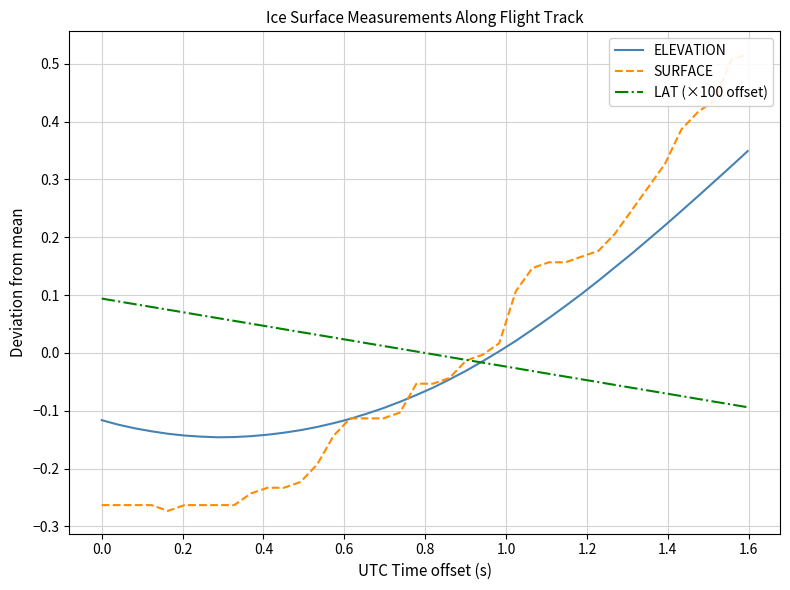

Which series ends up on top after the final intersection of LAT (×100 offset) and ELEVATION?

ELEVATION